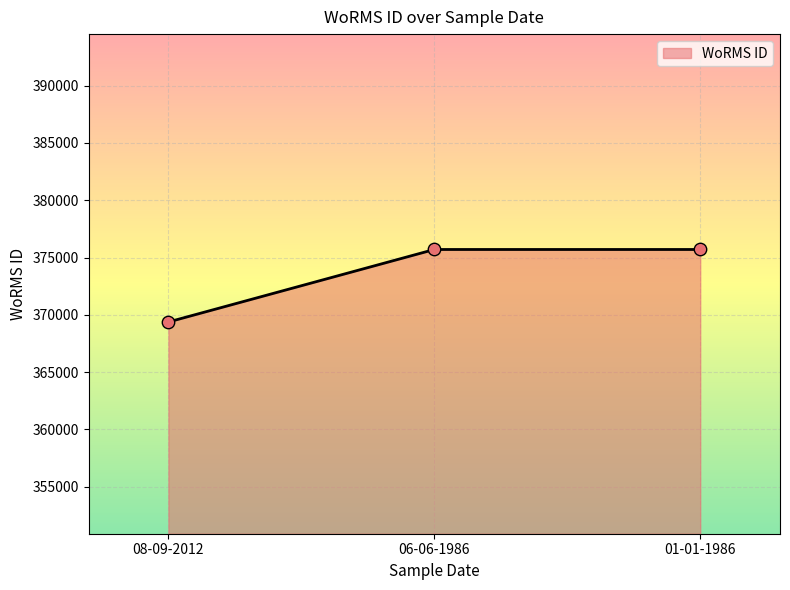

Between 08-09-2012 and 06-06-1986, which is larger?

06-06-1986